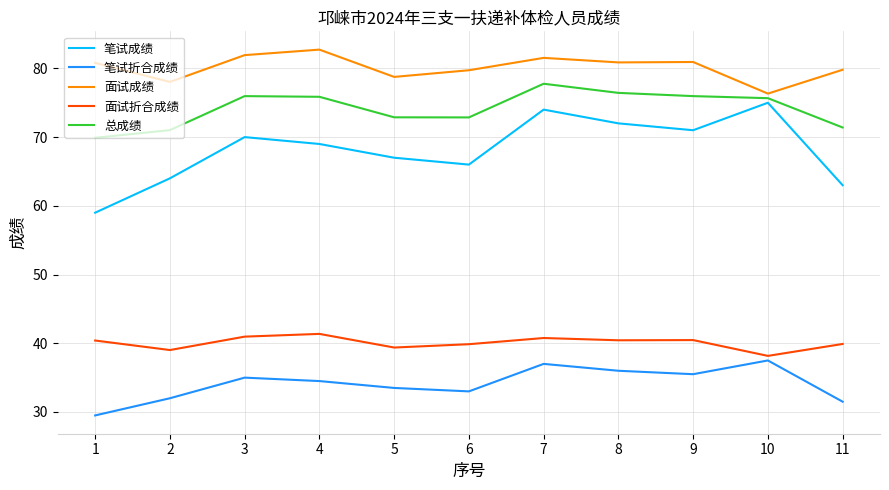

Which category has the highest value in the 笔试折合成绩 series?

10